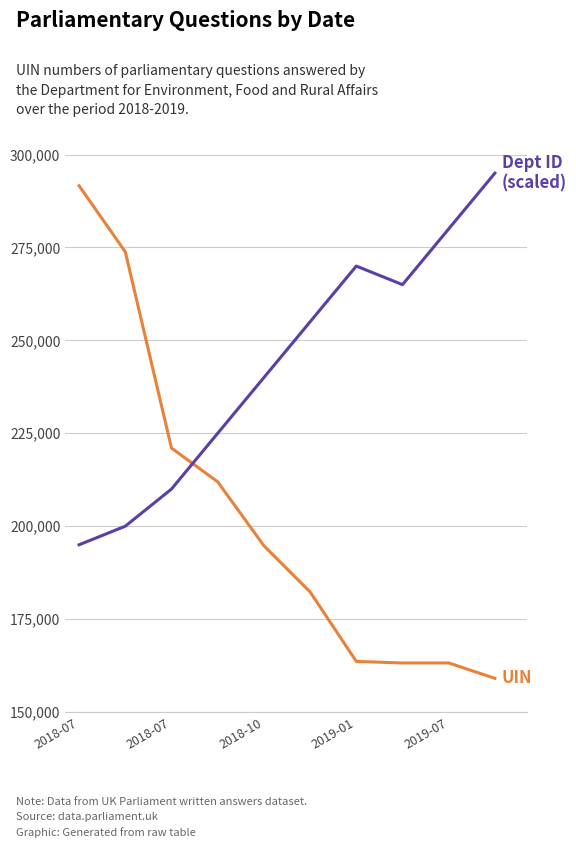

What is the minimum value shown in the chart?

159059